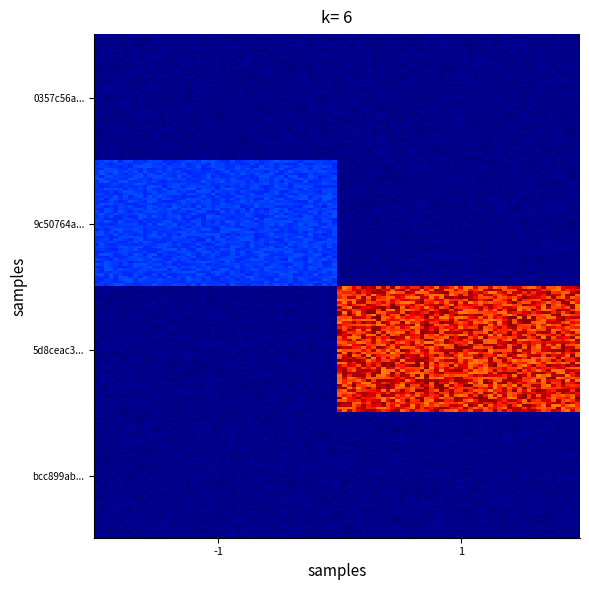

Rank the series by their maximum value, from highest to lowest.

5d8ceac37a967ab06808156675aa5dc8f9c9dd6, 9c50764ab753fb38c760d4910ef47eb3005e0c4, bcc899ab434533c9b1776923609b65994d724af, 0357c56a82622e2b3edd69d70eeea0746c5a6c4